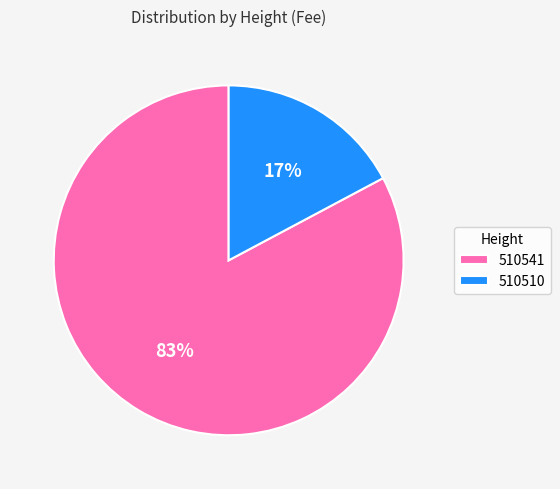

Is the sum of 510541 and 510510 greater than half?

Yes